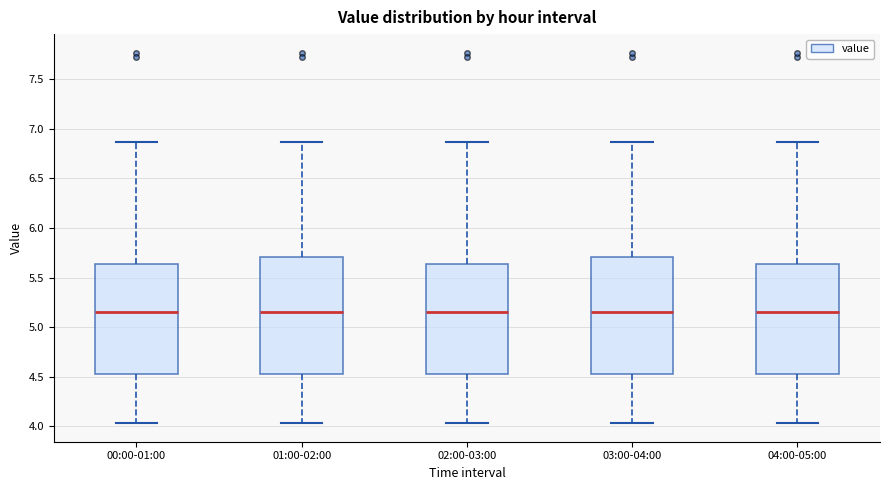

Reading left to right, read every box against the y-axis: the position of its median line, the range the box covers, and the ends of its whiskers. The values are not printed on the chart, so give them approximately, as read against the axis.

00:00-01:00: median 5.15, box 4.50 to 5.65, whiskers 4.05 to 6.85
01:00-02:00: median 5.15, box 4.50 to 5.70, whiskers 4.05 to 6.85
02:00-03:00: median 5.15, box 4.50 to 5.65, whiskers 4.05 to 6.85
03:00-04:00: median 5.15, box 4.50 to 5.70, whiskers 4.05 to 6.85
04:00-05:00: median 5.15, box 4.50 to 5.65, whiskers 4.05 to 6.85